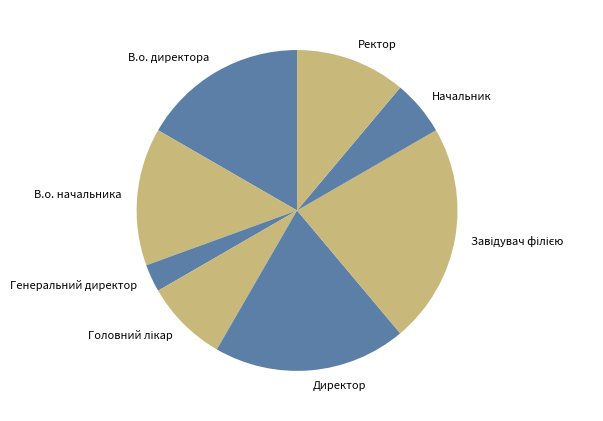

What is the smallest slice in the pie chart?

Генеральний директор